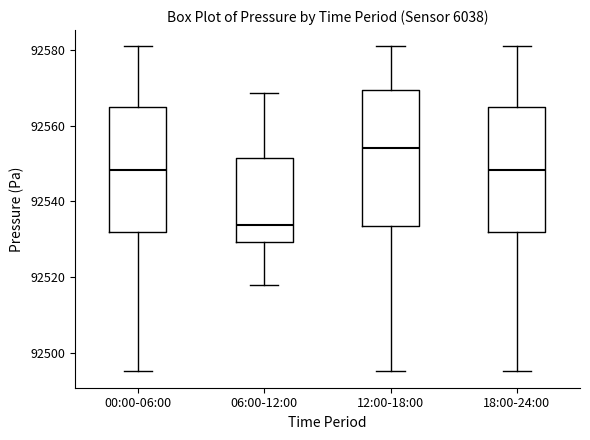

Where does the upper whisker of the box for 06:00-12:00 end on the y-axis? The values are not printed on the chart, so give them approximately, as read against the axis.

92568